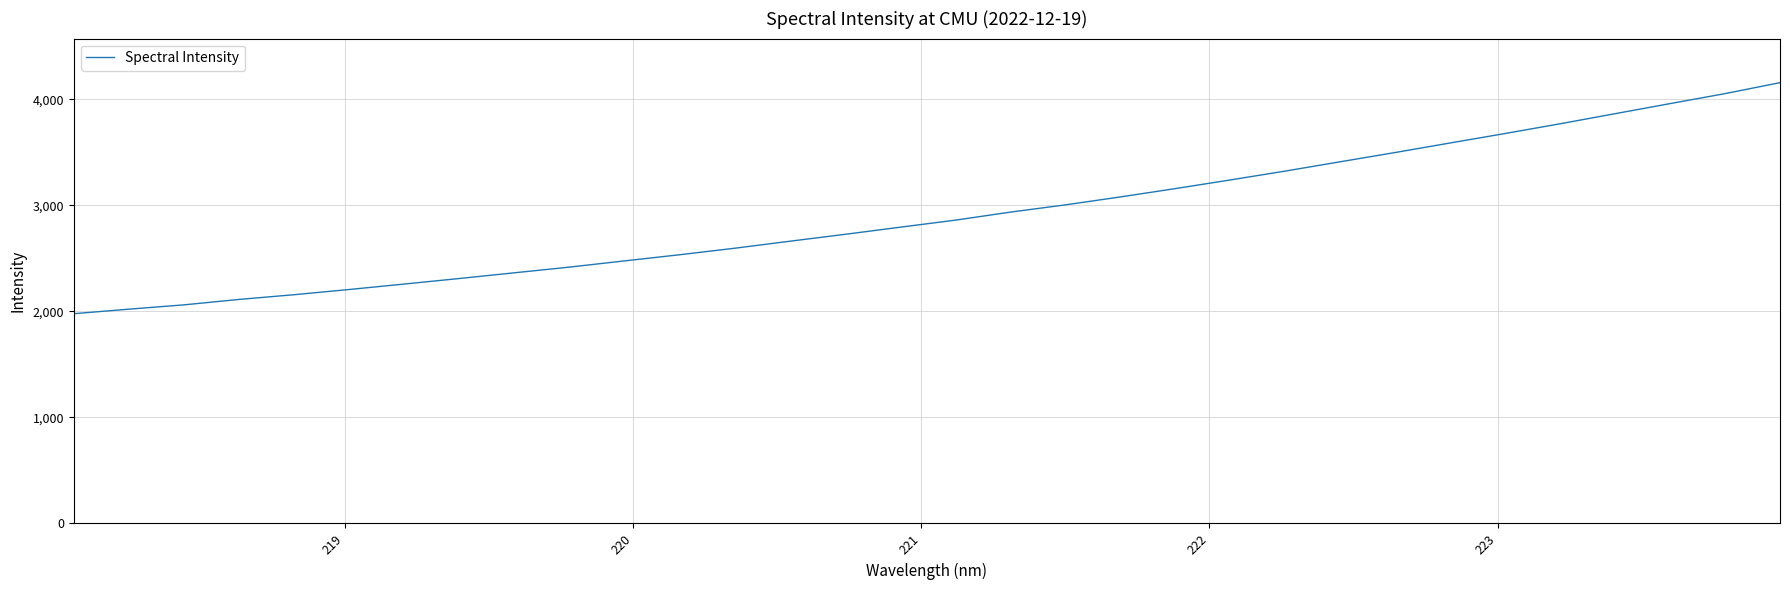

How many categories are shown in the chart?

32